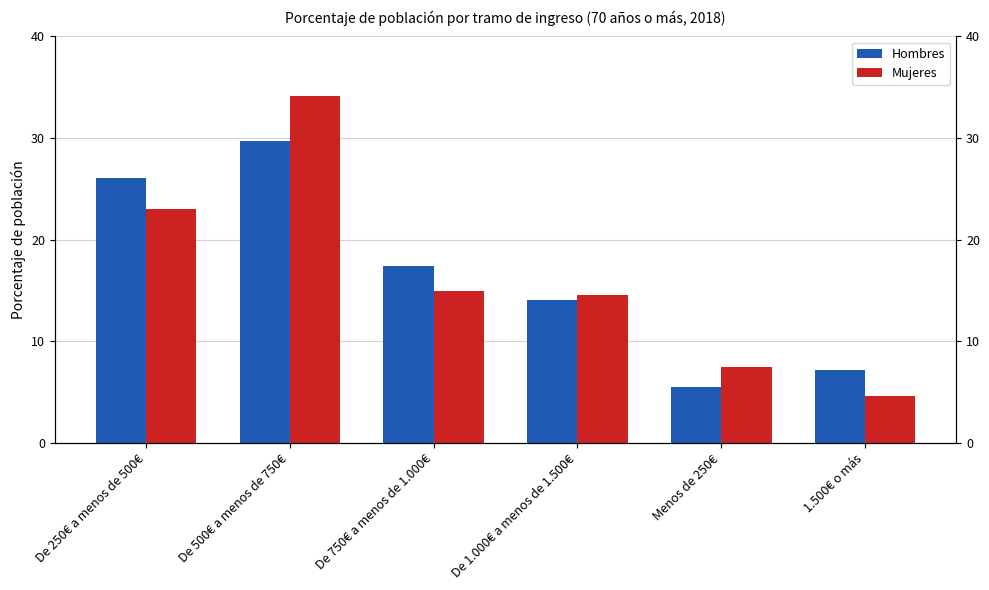

Read the Hombres value at De 250€ a menos de 500€.

26.0